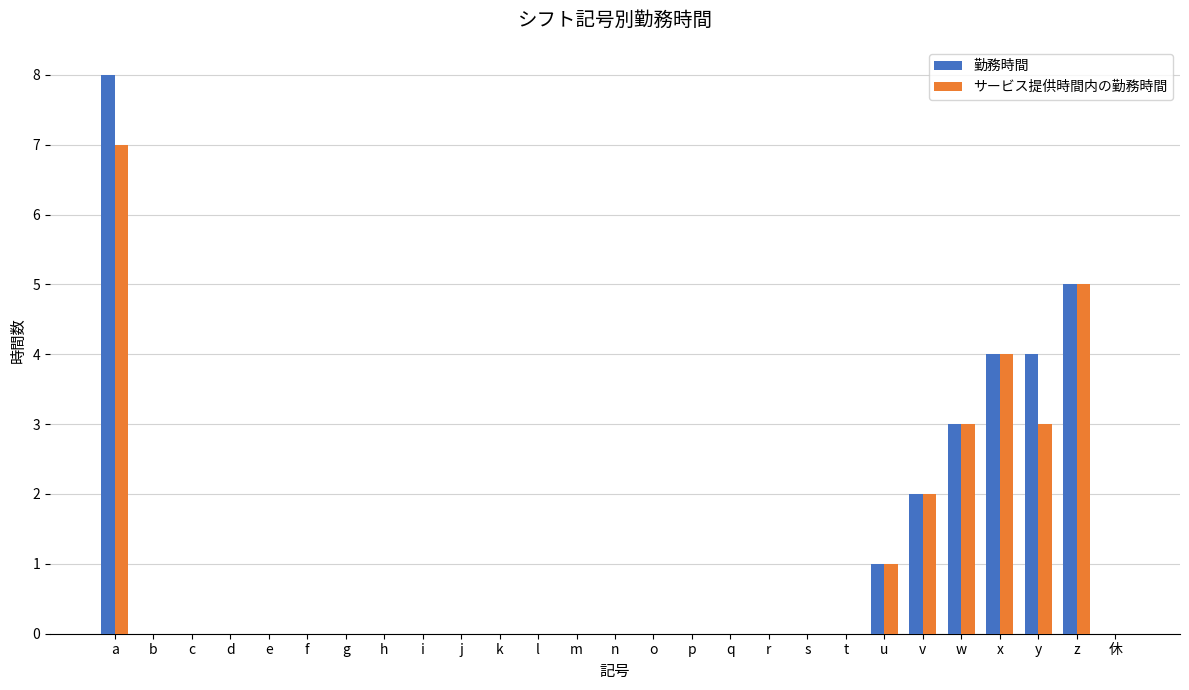

Are the bars horizontal?

No